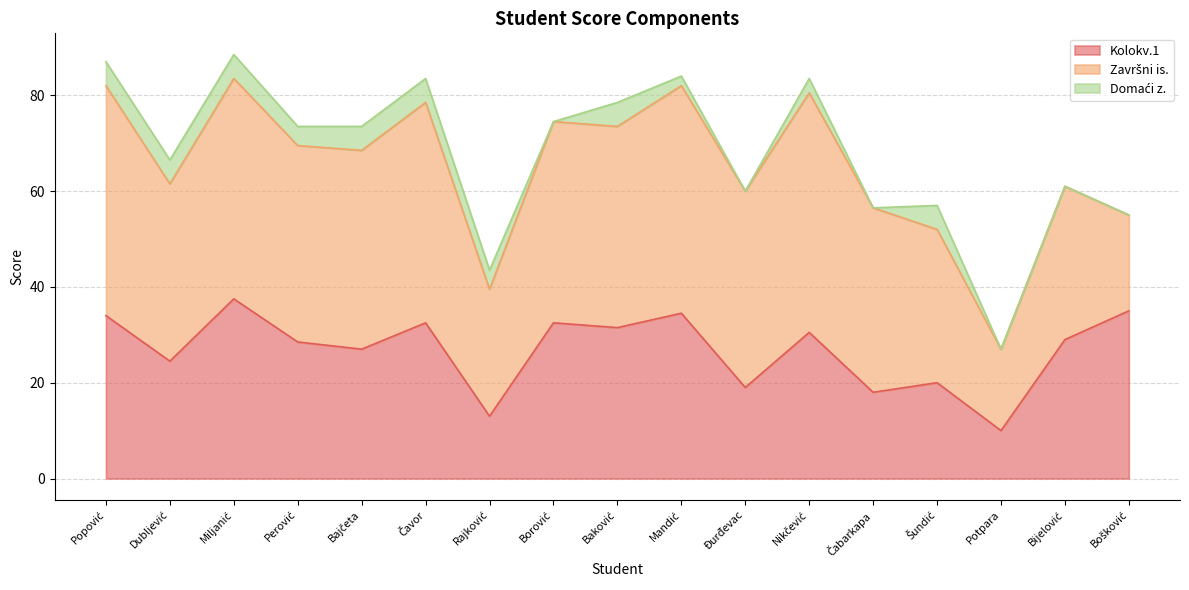

What are all the series names shown in the legend?

Kolokv.1, Završni is., Domaći z.